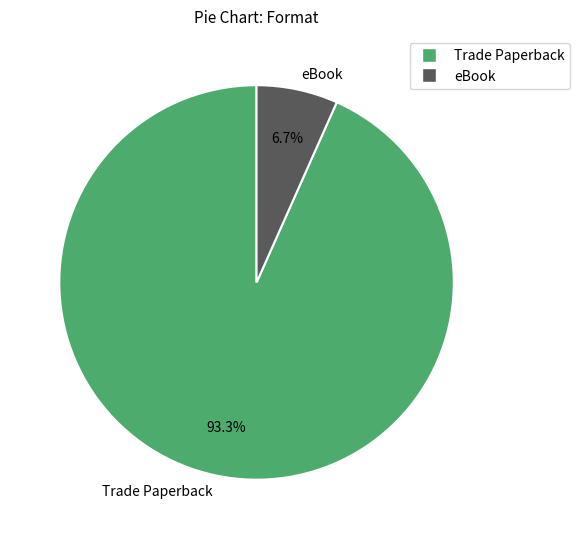

What percentage is NOT represented by eBook?

93.3%